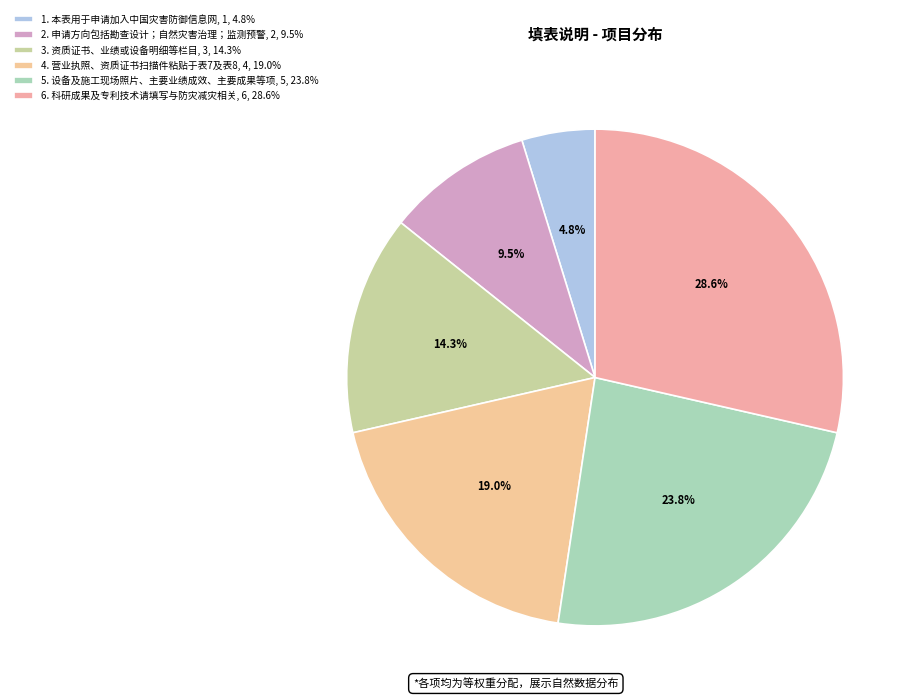

Which category has the biggest portion of the pie?

6. 科研成果及专利技术请填写与防灾减灾相关, 6, 28.6%